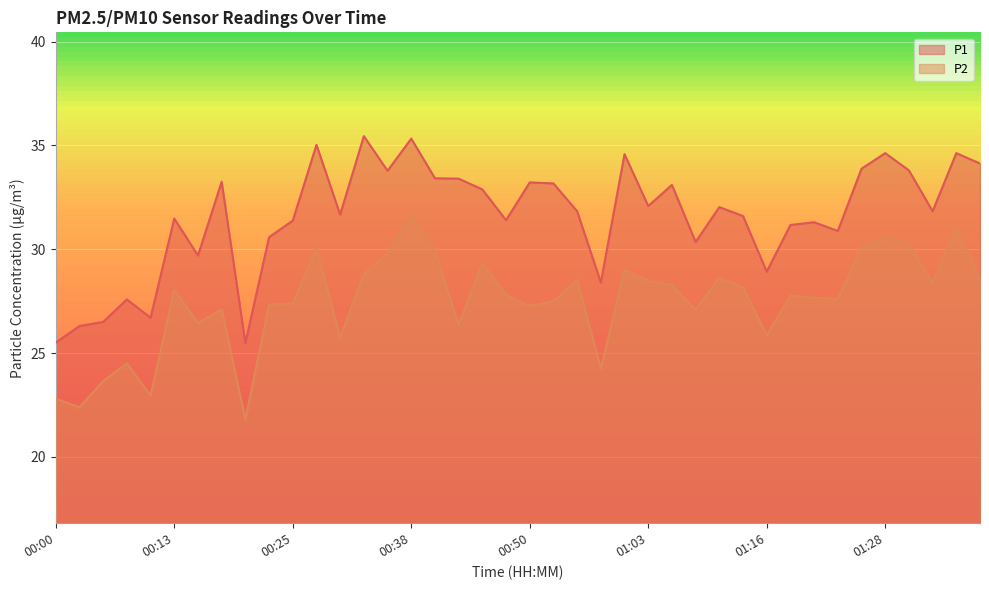

Reading left to right, list all the values displayed in this chart.

P1: 00:00=25.5	00:03=26.3	00:05=26.5	00:08=27.6	00:10=26.7	00:13=31.5	00:15=29.7	00:18=33.2	00:20=25.5	00:23=30.6	00:25=31.4	00:28=35.0	00:30=31.7	00:33=35.5	00:35=33.8	00:38=35.3	00:40=33.4	00:43=33.4	00:45=32.9	00:48=31.4	00:50=33.2	00:53=33.2	00:55=31.8	00:58=28.4	01:00=34.6	01:03=32.1	01:05=33.1	01:08=30.4	01:10=32.0	01:13=31.6	01:16=28.9	01:18=31.2	01:21=31.3	01:23=30.9	01:26=33.9	01:28=34.6	01:31=33.8	01:33=31.8	01:36=34.6	01:41=34.1
P2: 00:00=22.8	00:03=22.4	00:05=23.6	00:08=24.5	00:10=22.9	00:13=28.1	00:15=26.4	00:18=27.1	00:20=21.8	00:23=27.3	00:25=27.4	00:28=30.1	00:30=25.8	00:33=28.8	00:35=29.8	00:38=31.6	00:40=29.9	00:43=26.4	00:45=29.4	00:48=27.8	00:50=27.3	00:53=27.5	00:55=28.5	00:58=24.2	01:00=29.0	01:03=28.5	01:05=28.3	01:08=27.1	01:10=28.6	01:13=28.1	01:16=25.9	01:18=27.8	01:21=27.7	01:23=27.6	01:26=30.1	01:28=30.6	01:31=30.2	01:33=28.4	01:36=31.0	01:41=28.6